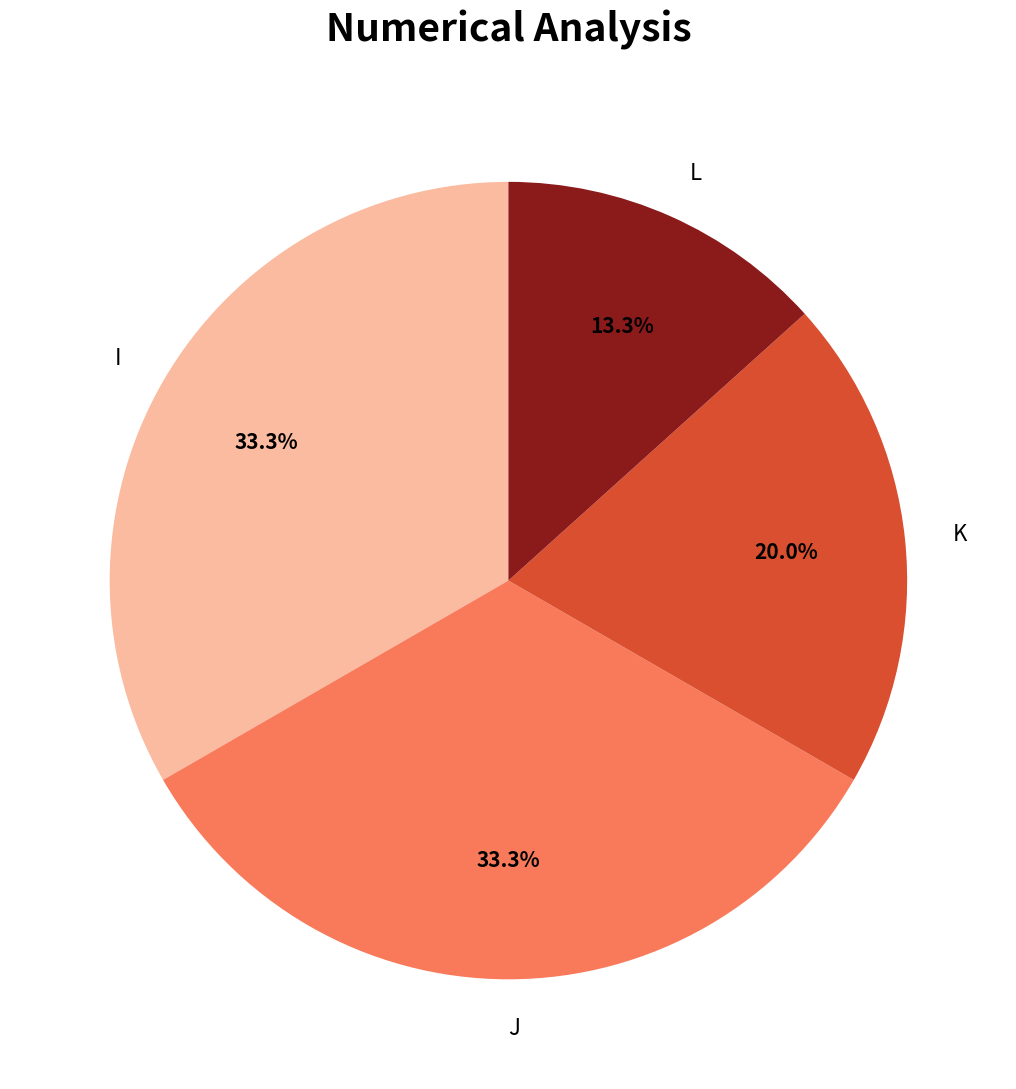

Which has a higher value, K or I?

I